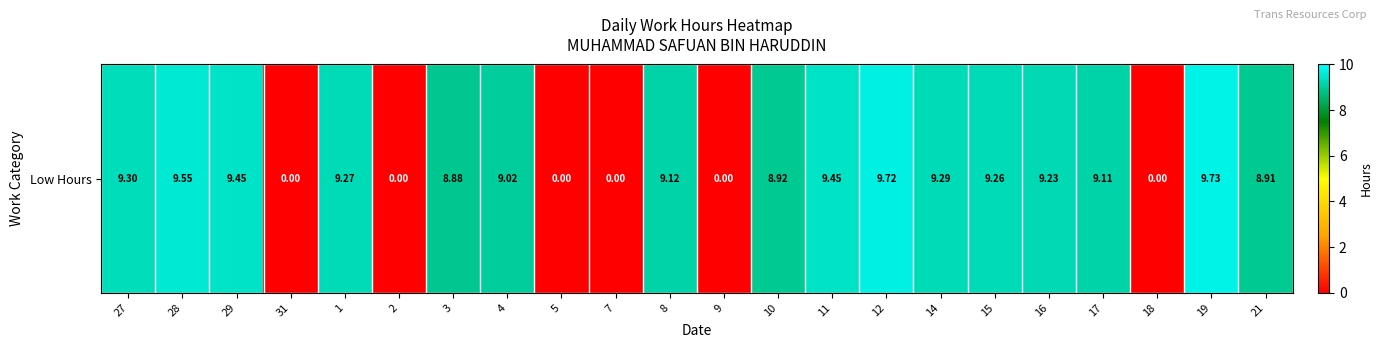

What is the difference between the values at 8 and 12?

0.6